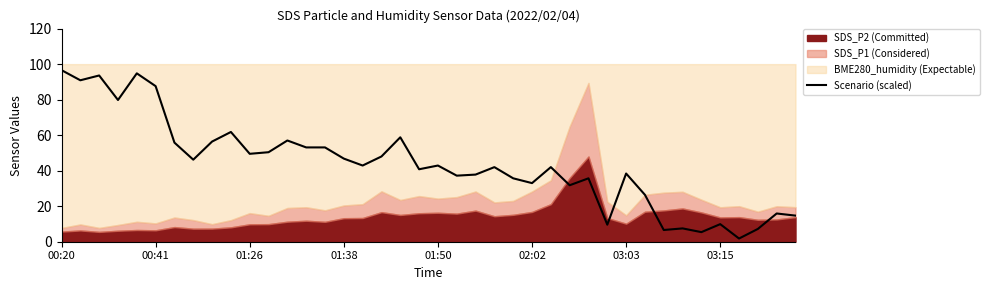

How many data points are less than 42?

18